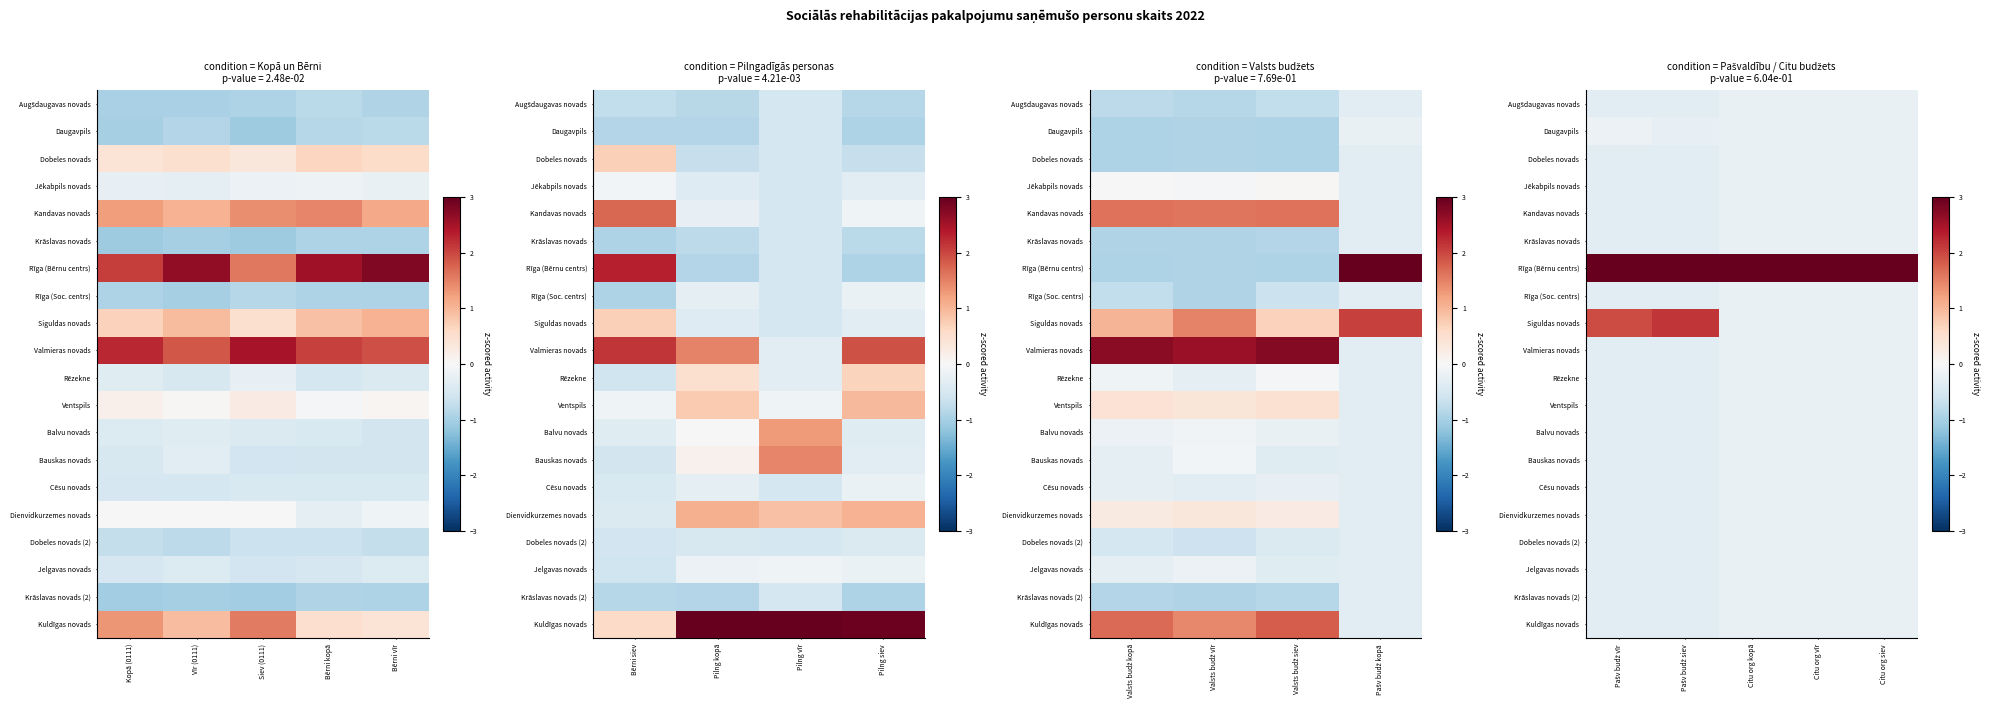

What is the maximum value for Cēsu novads?

-0.2